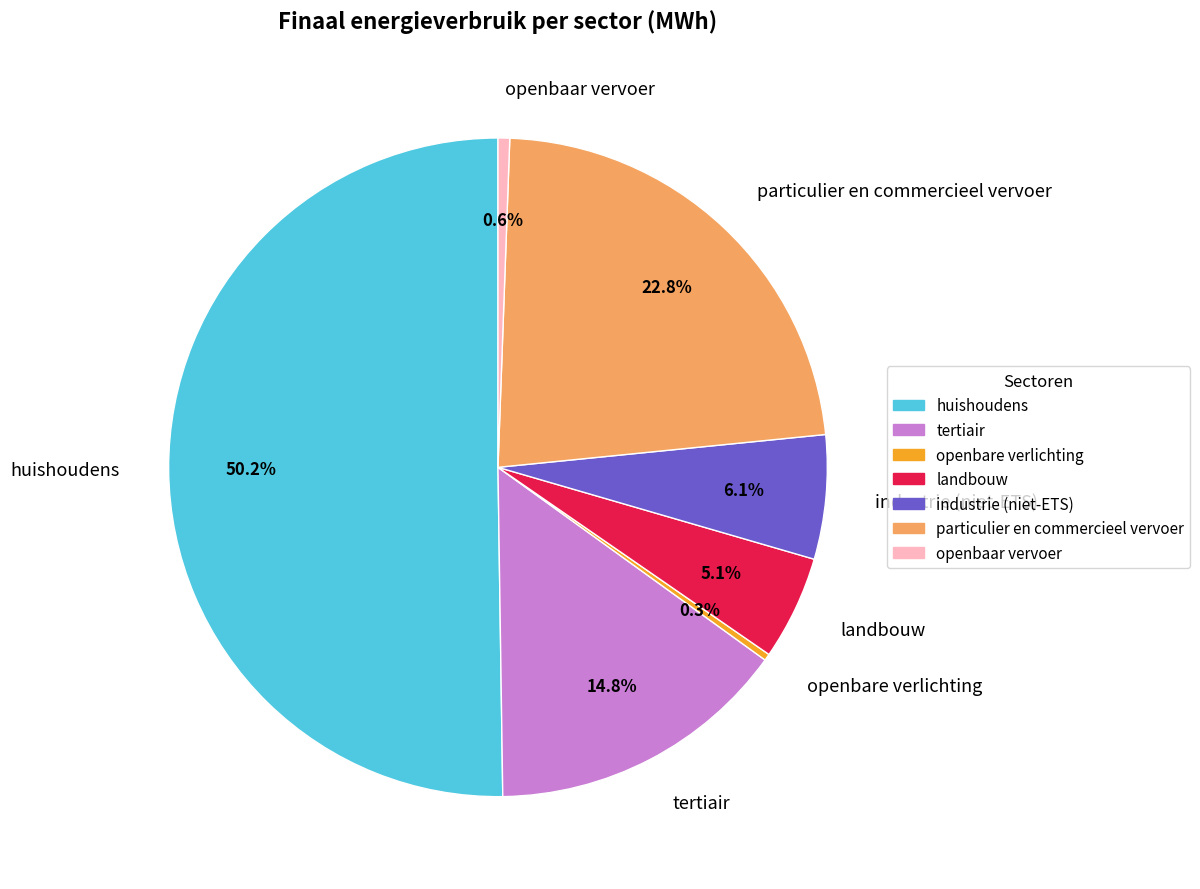

Between openbare verlichting and industrie (niet-ETS), which is larger?

industrie (niet-ETS)